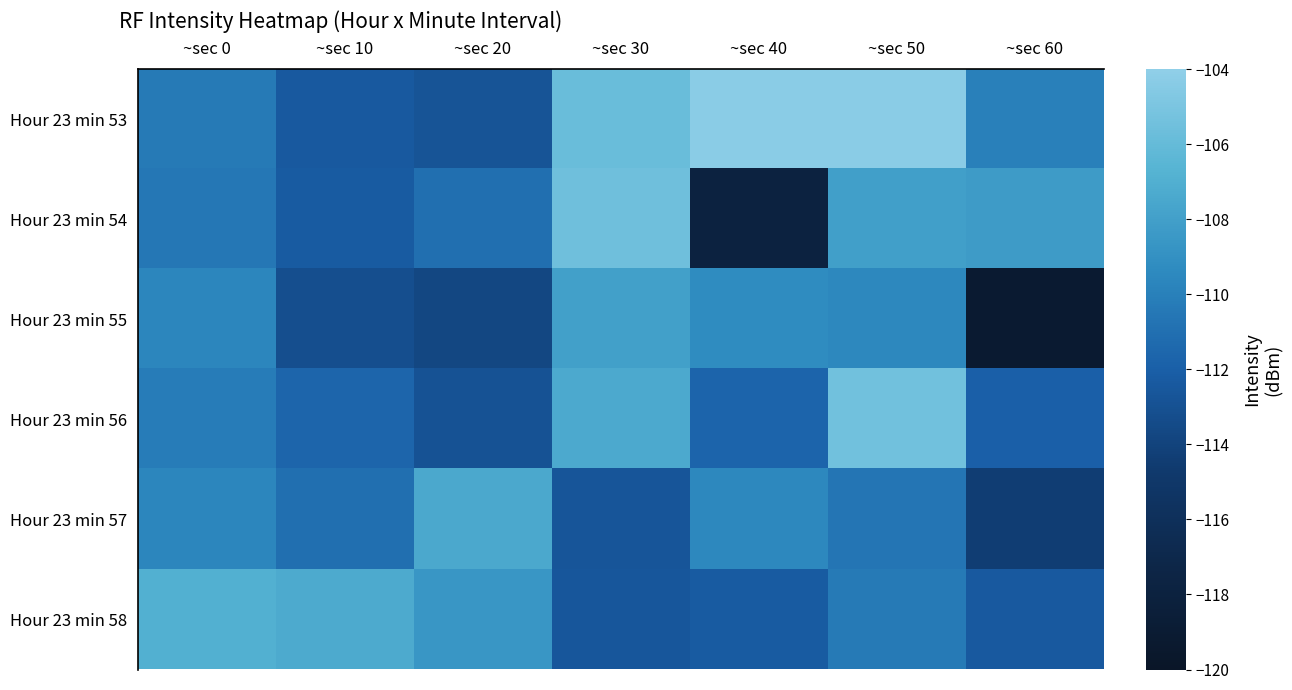

Reading right to left, transcribe all the data shown in this chart.

Hour 23 min 53: ~sec 60=-110.0	~sec 50=-104.3	~sec 40=-104.3	~sec 30=-105.8	~sec 20=-112.8	~sec 10=-112.4	~sec 0=-110.3
Hour 23 min 54: ~sec 60=-108.3	~sec 50=-108.0	~sec 40=-117.8	~sec 30=-105.5	~sec 20=-111.0	~sec 10=-112.3	~sec 0=-110.6
Hour 23 min 55: ~sec 60=-119.1	~sec 50=-109.5	~sec 40=-109.2	~sec 30=-108.0	~sec 20=-113.7	~sec 10=-113.2	~sec 0=-109.6
Hour 23 min 56: ~sec 60=-112.0	~sec 50=-105.4	~sec 40=-111.7	~sec 30=-107.3	~sec 20=-112.9	~sec 10=-111.6	~sec 0=-110.2
Hour 23 min 57: ~sec 60=-114.4	~sec 50=-110.7	~sec 40=-109.5	~sec 30=-112.7	~sec 20=-107.4	~sec 10=-111.1	~sec 0=-109.6
Hour 23 min 58: ~sec 60=-112.4	~sec 50=-110.3	~sec 40=-112.3	~sec 30=-112.6	~sec 20=-108.6	~sec 10=-107.3	~sec 0=-106.9